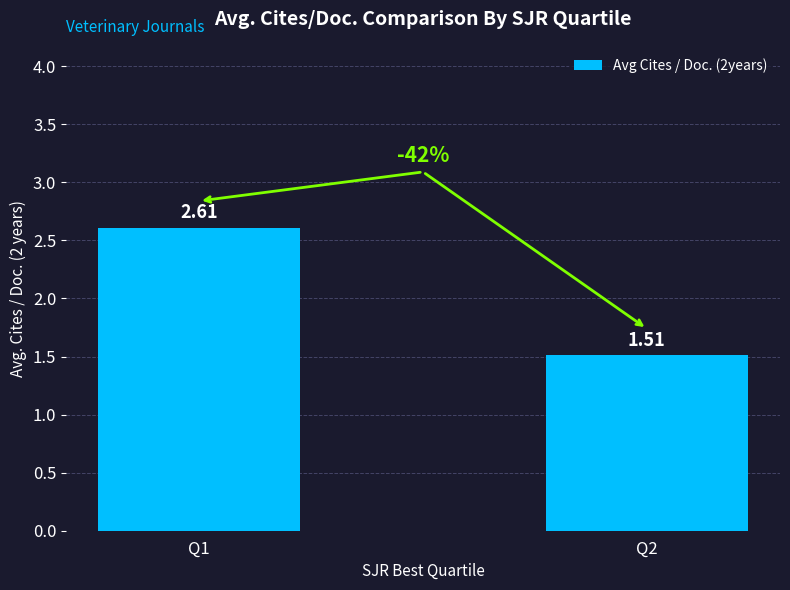

Which category has the lowest value across all series?

Q2